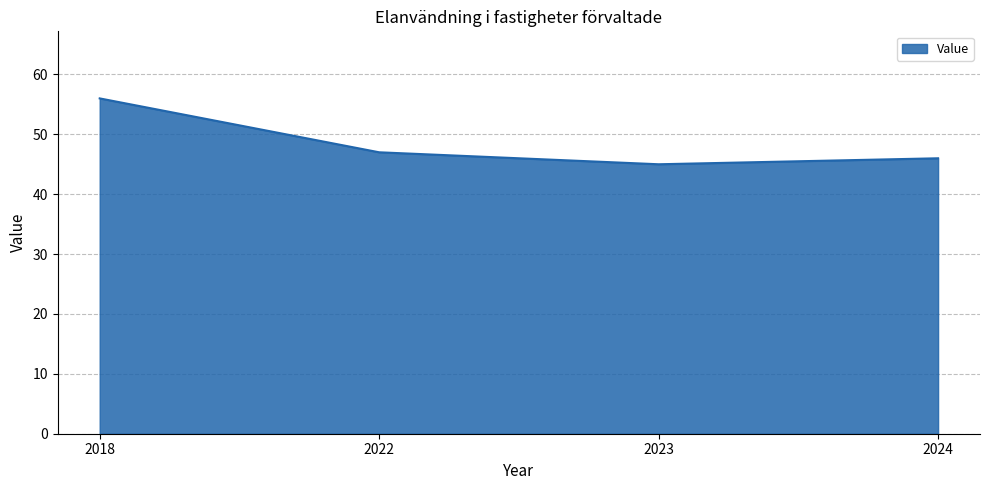

Count the number of categories in the chart.

4